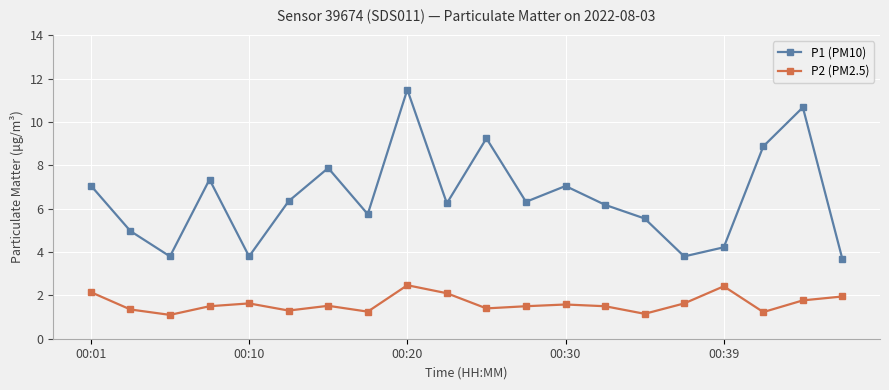

List the series in order of their peak value, lowest first.

P2 (PM2.5), P1 (PM10)